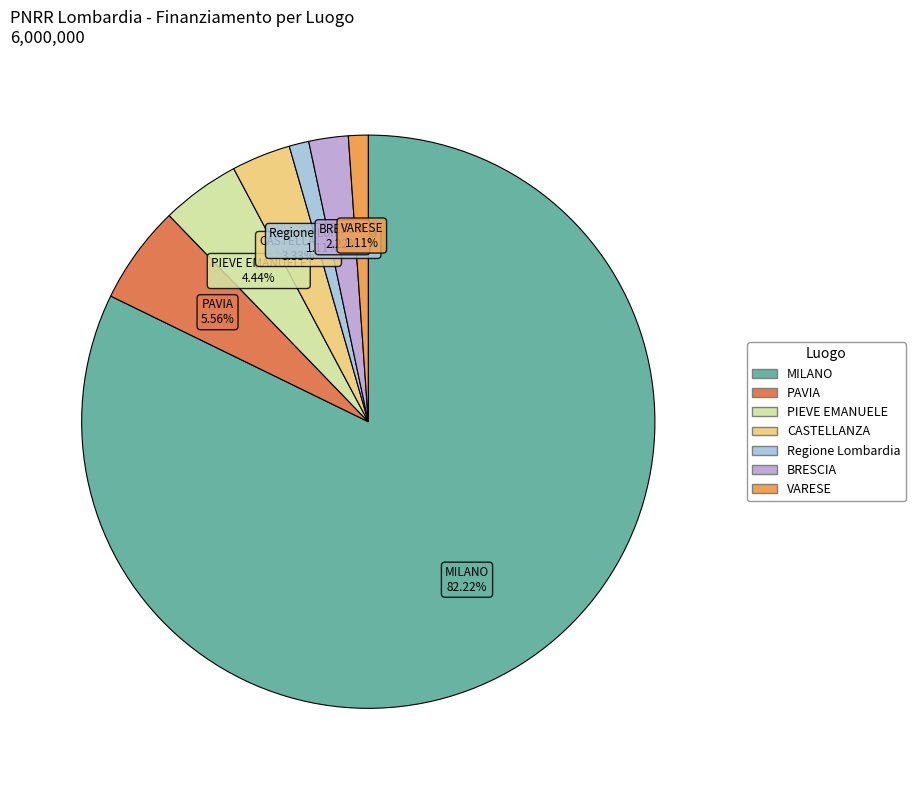

Is the sum of PAVIA and VARESE greater than half?

No